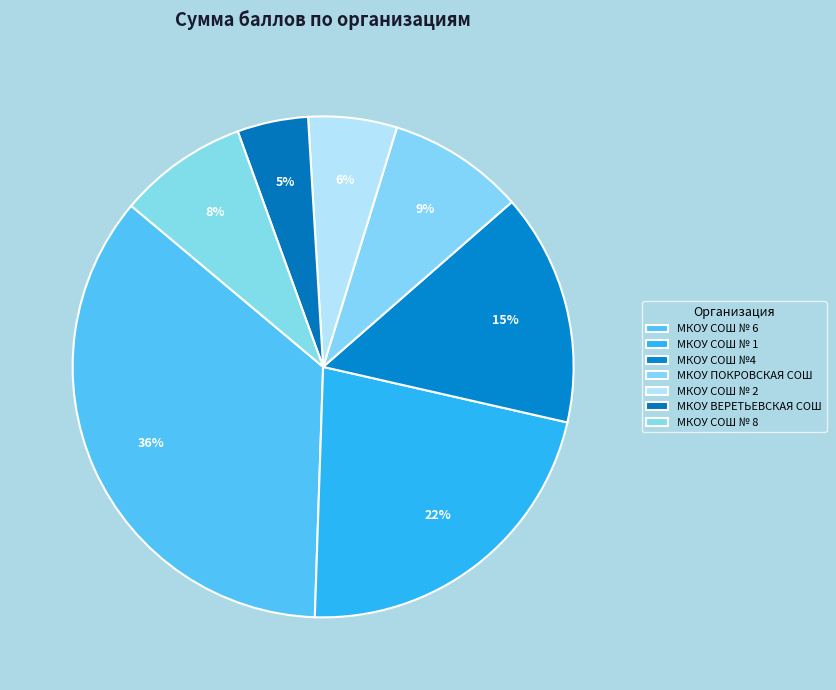

To the nearest percent, what is the average slice percentage?

14%